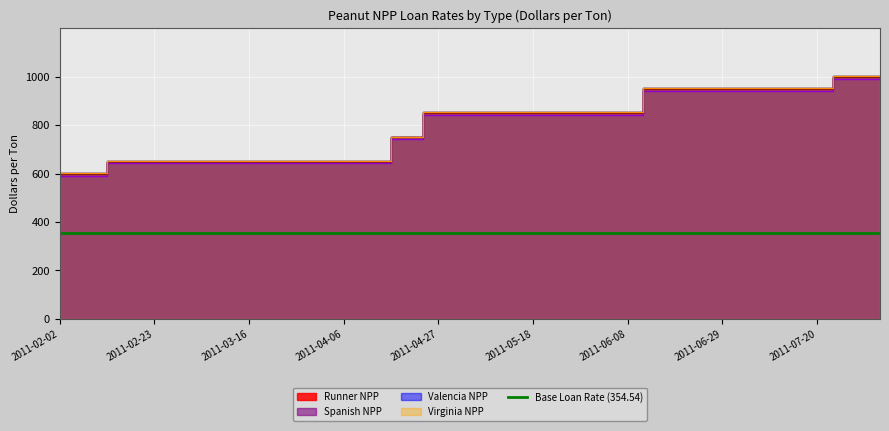

What is the difference between the Spanish NPP values at 2011-05-18 and 2011-02-09?

250.0